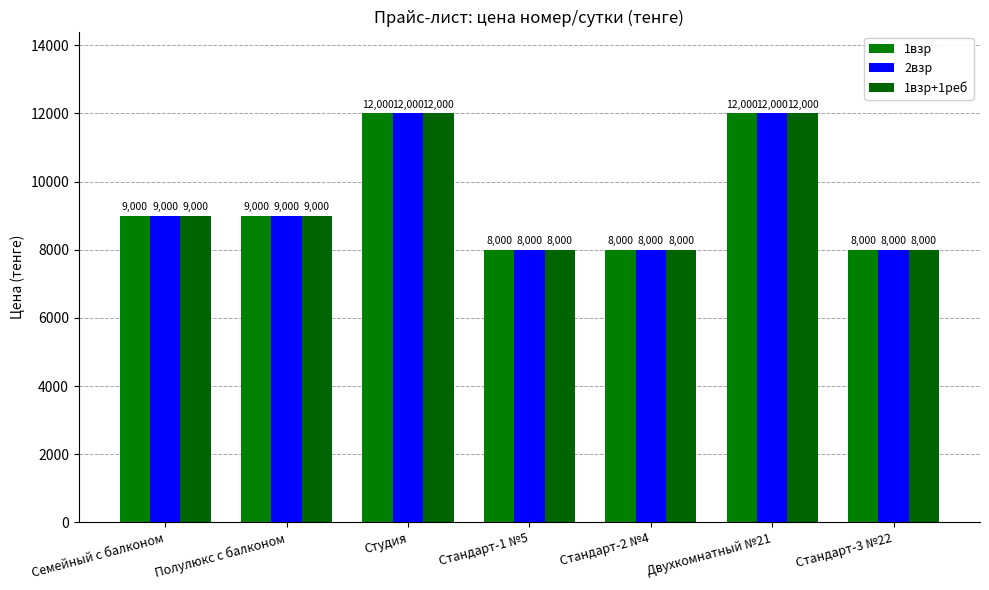

What is the total value across all series at Стандарт-3 №22?

24000